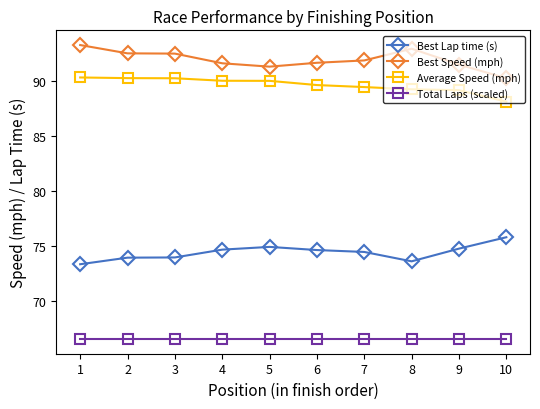

The Total Laps (scaled) series shows 21.0 at 2. True or false?

False